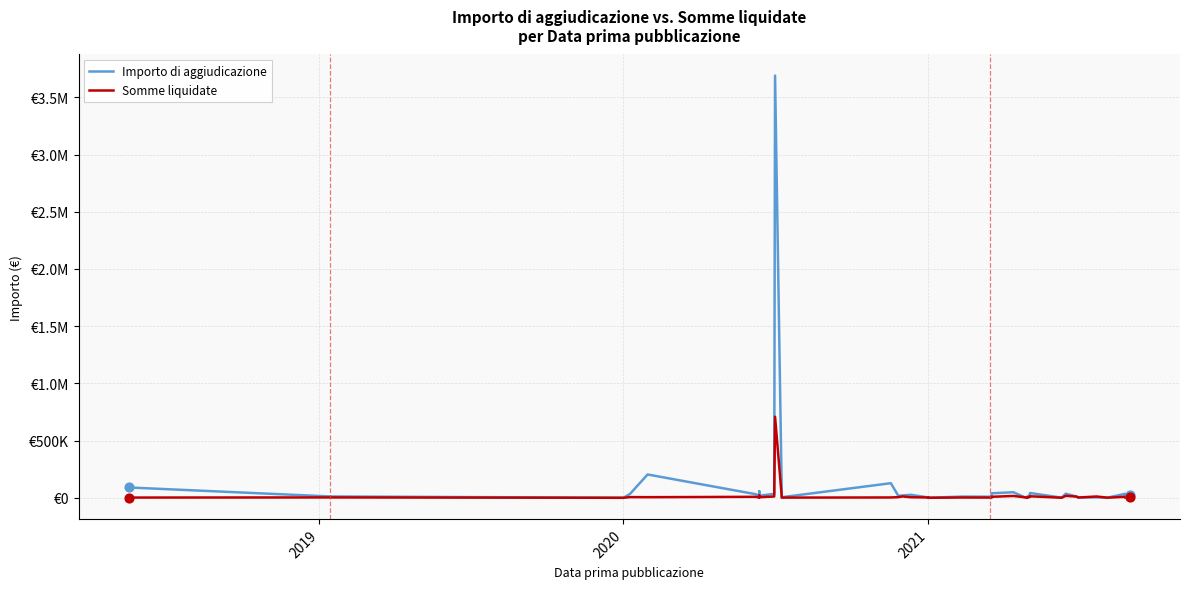

Which series has the largest Y range (max minus min)?

Importo di aggiudicazione